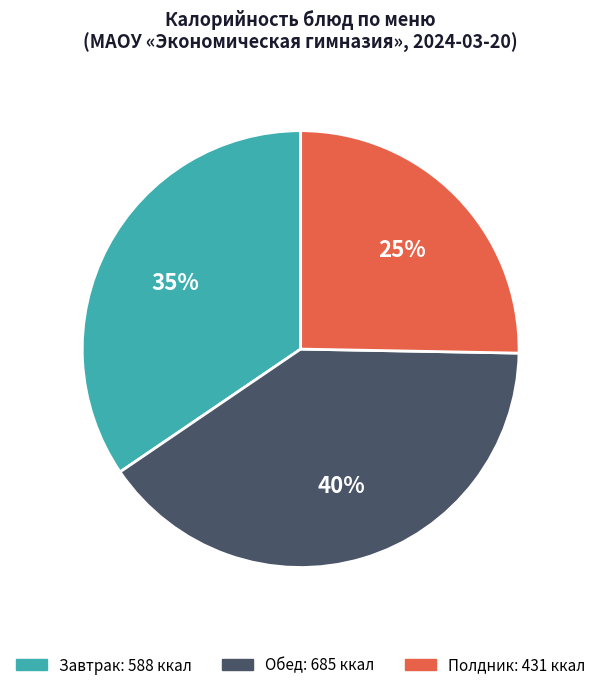

Is there a majority slice in this chart?

No